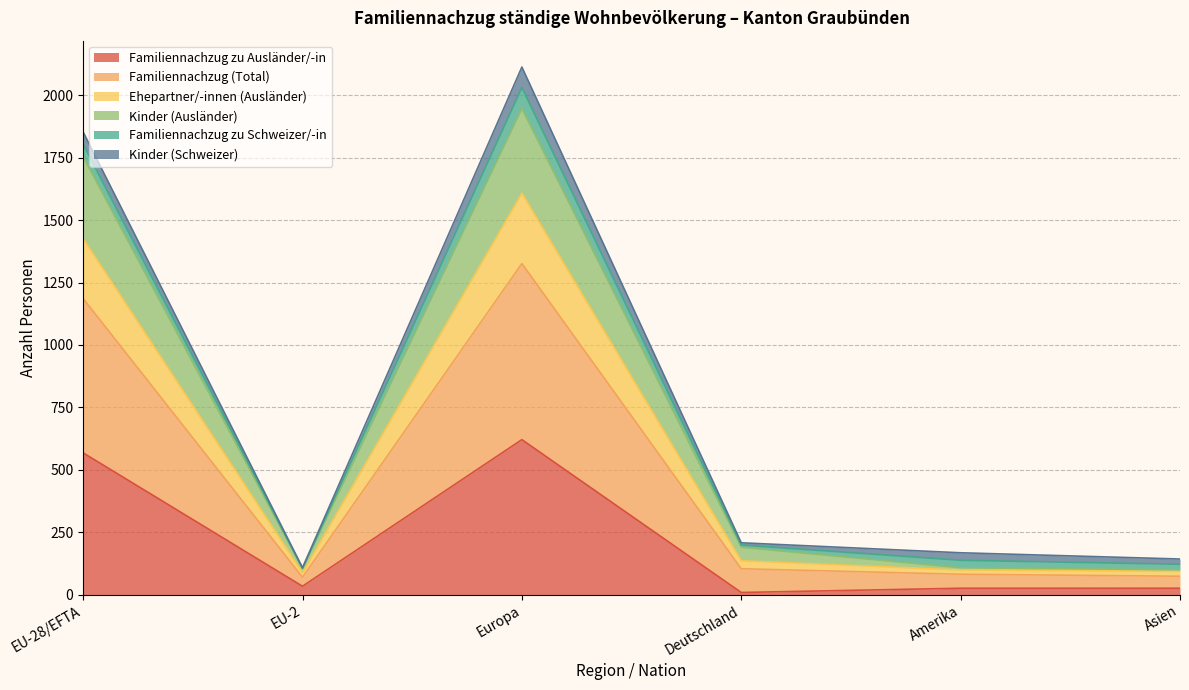

What is the total value across all series at Europa?

2113